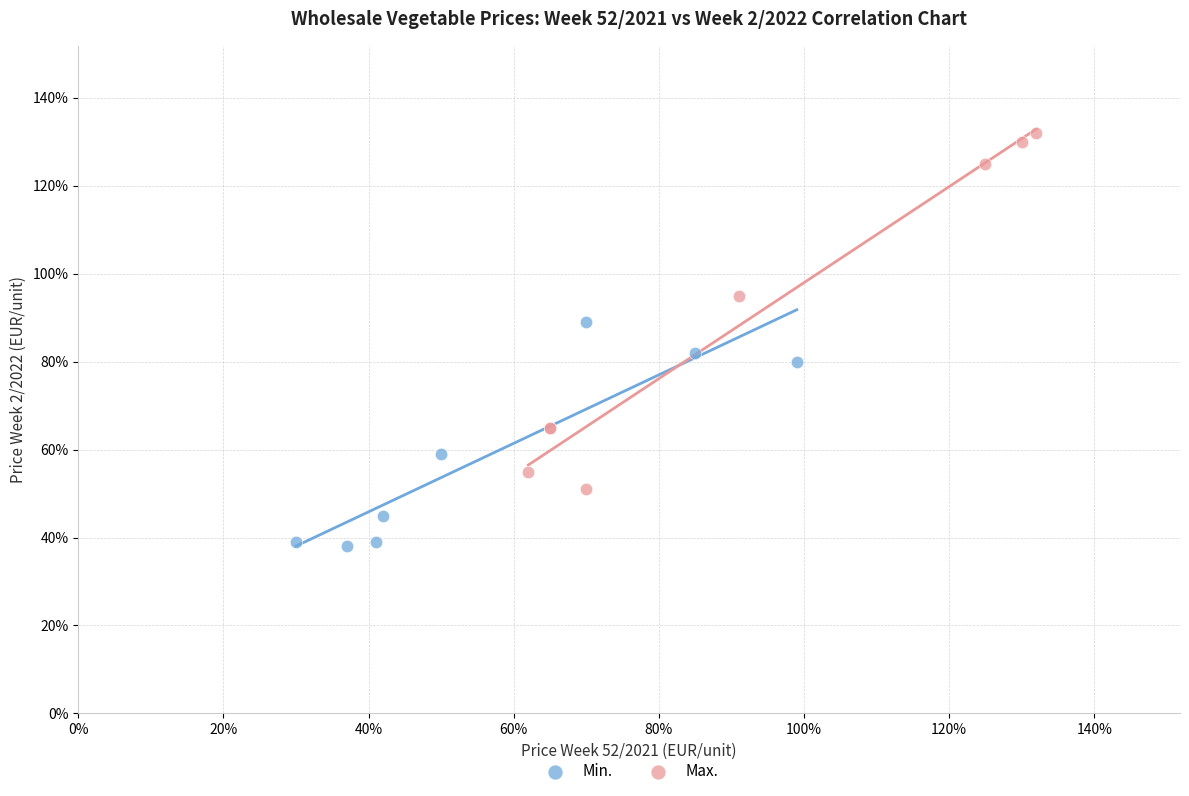

Which series has the widest spread of Y values?

Max.